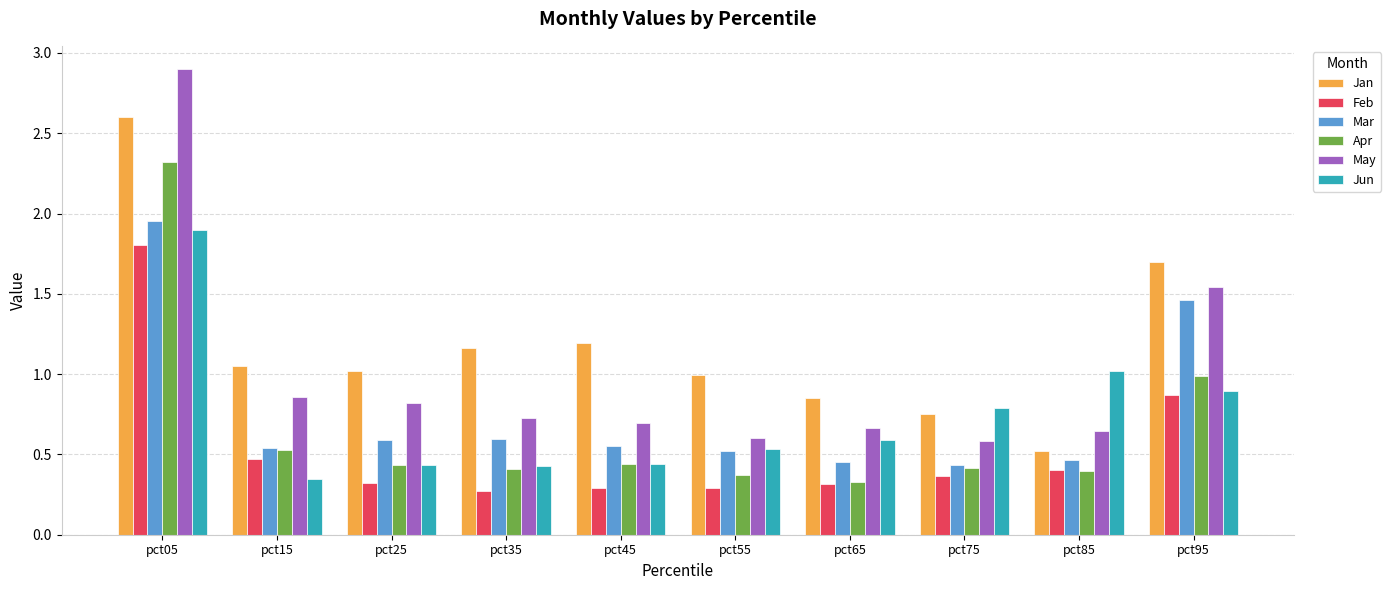

How many data points does each series have?

10